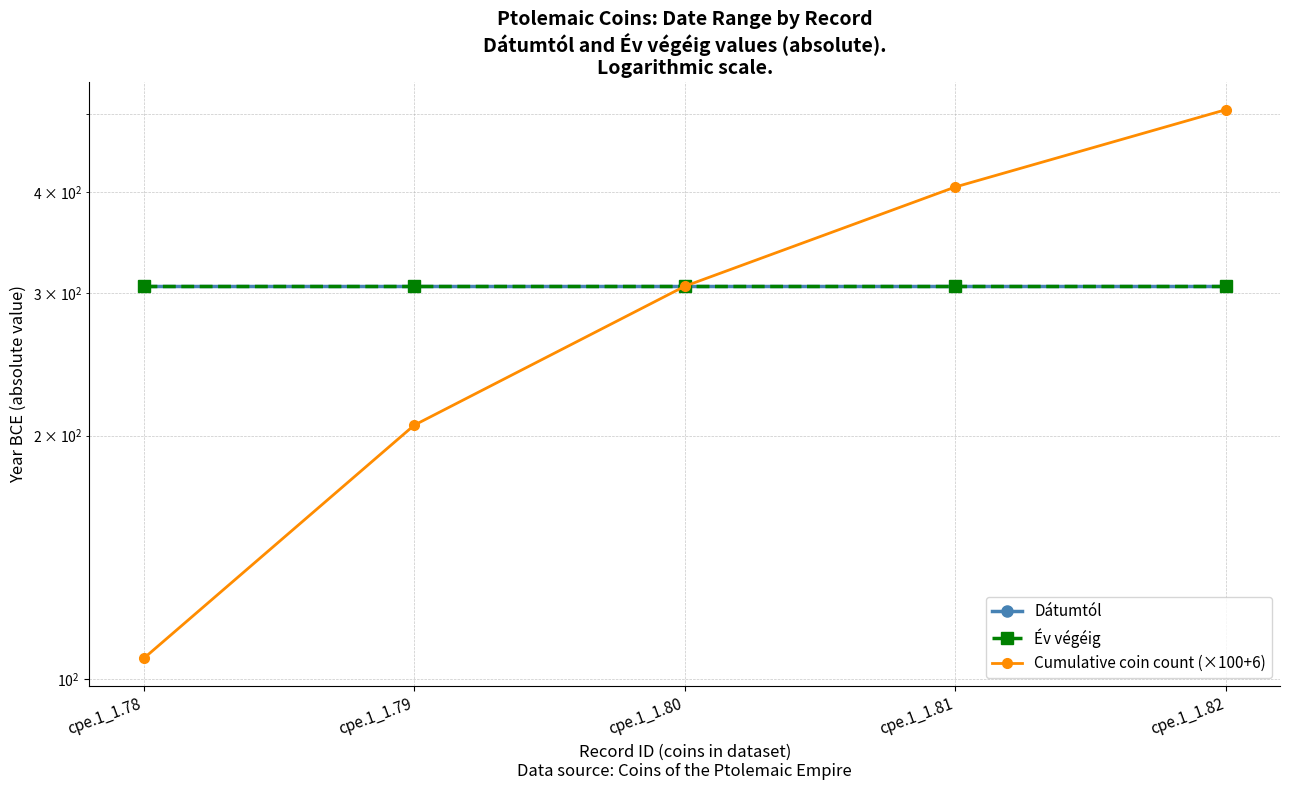

Which category has the lowest value across all series?

cpe.1_1.78